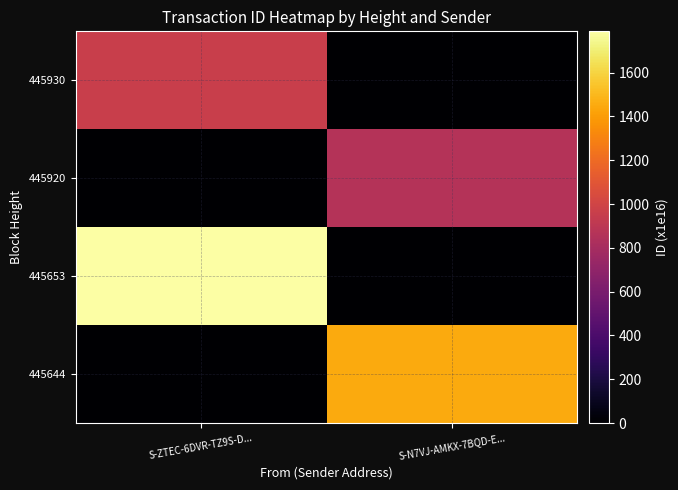

Which series has the widest spread of values?

445653